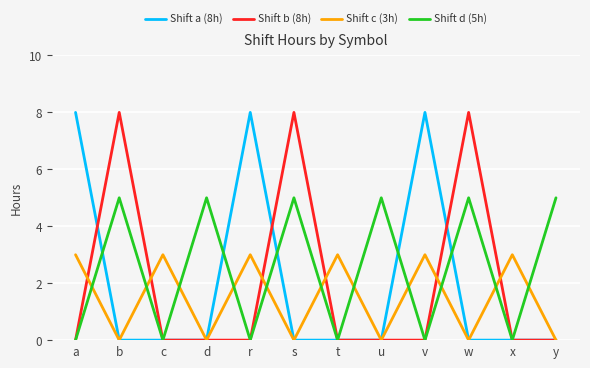

The value of Shift c (3h) at u is 0. True or false?

True